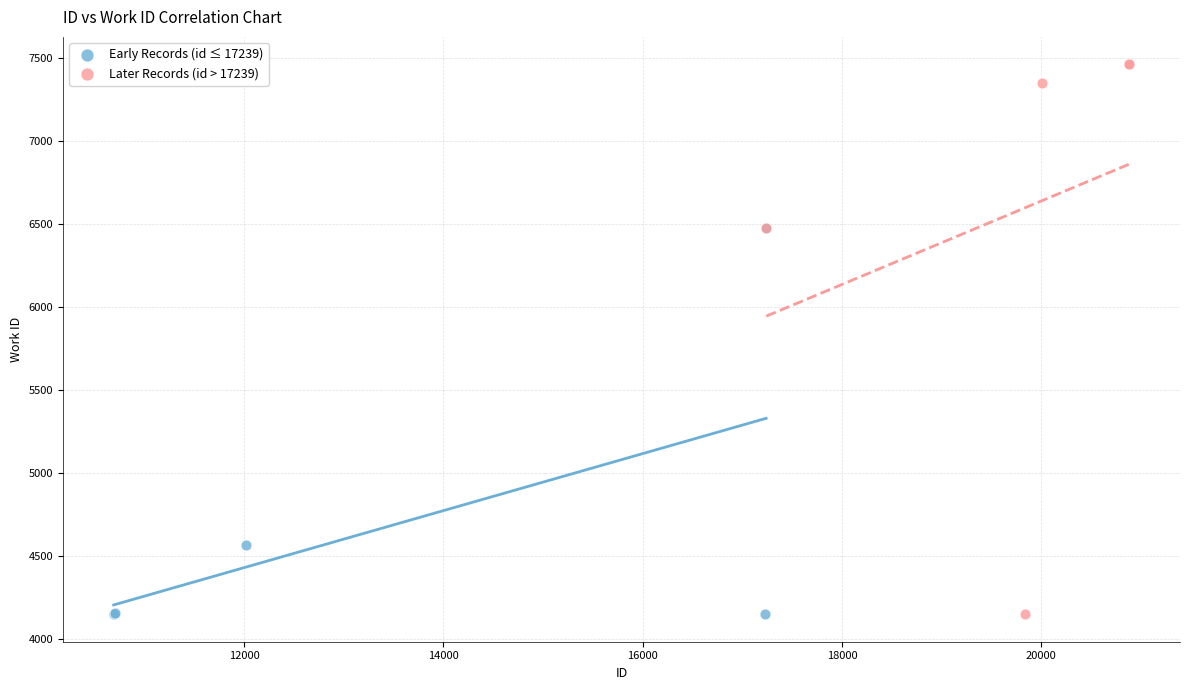

Which series has the widest spread of Y values?

Later Records (id > 17239)